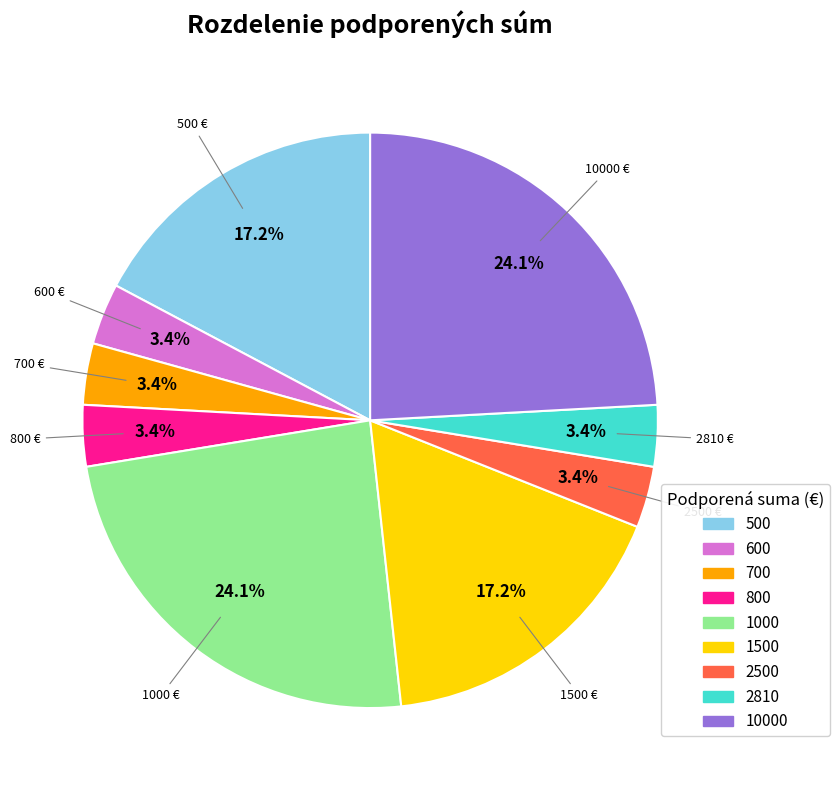

Is there any slice that represents more than half of the pie?

No